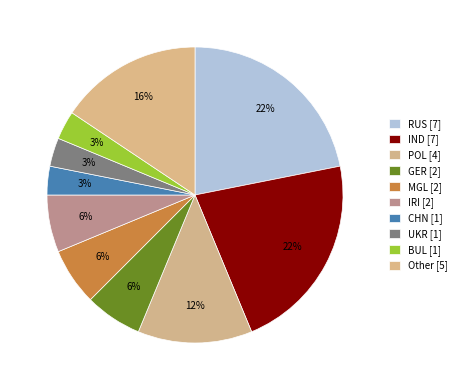

Rank the categories by value from highest to lowest.

RUS, IND, Other, POL, GER, MGL, IRI, CHN, UKR, BUL